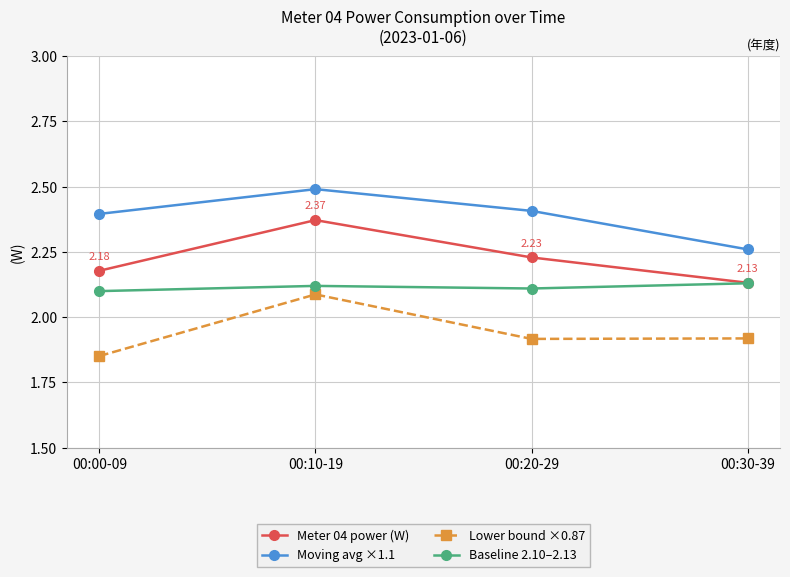

Which series has the largest total across all categories?

Moving avg ×1.1